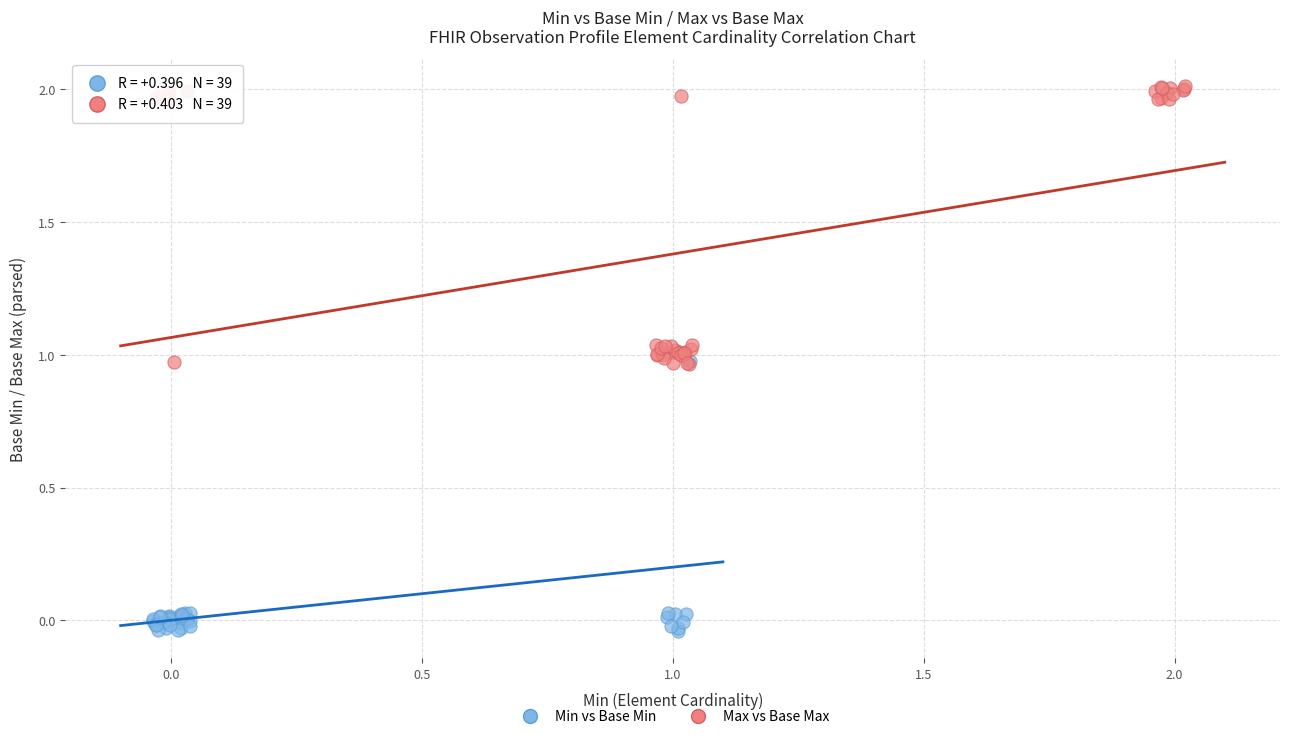

What are all the series names shown in the legend?

Min vs Base Min, Max vs Base Max